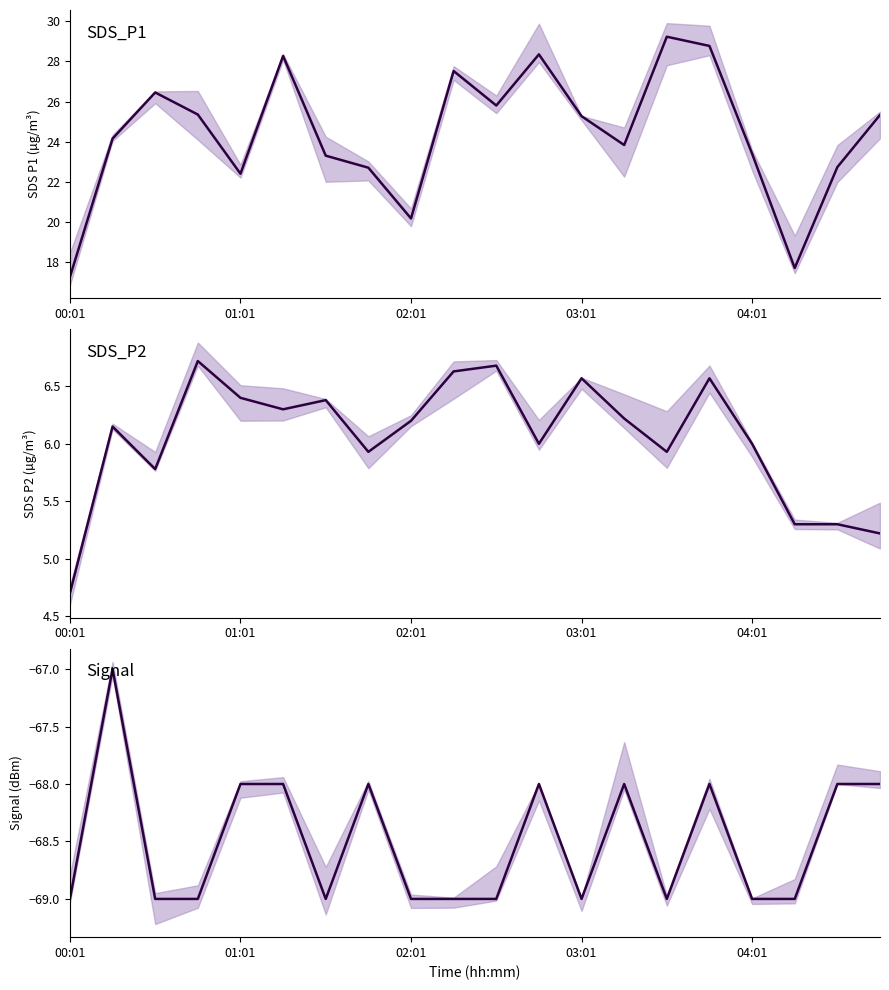

What is the spread (max minus min) of values at 04:01?

92.4